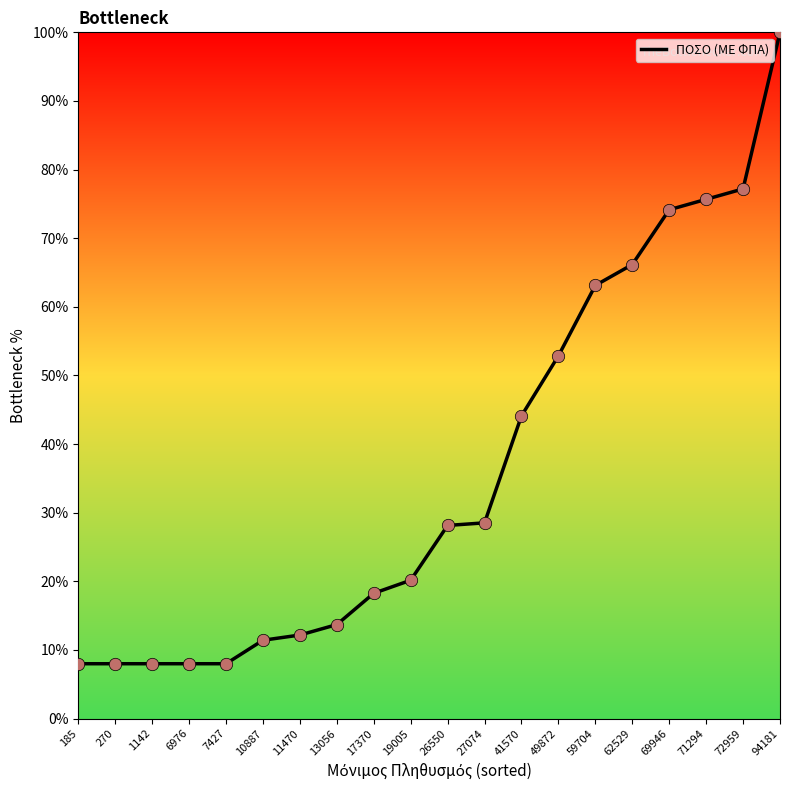

What is the change in value from 13056 to 59704?

+49.4